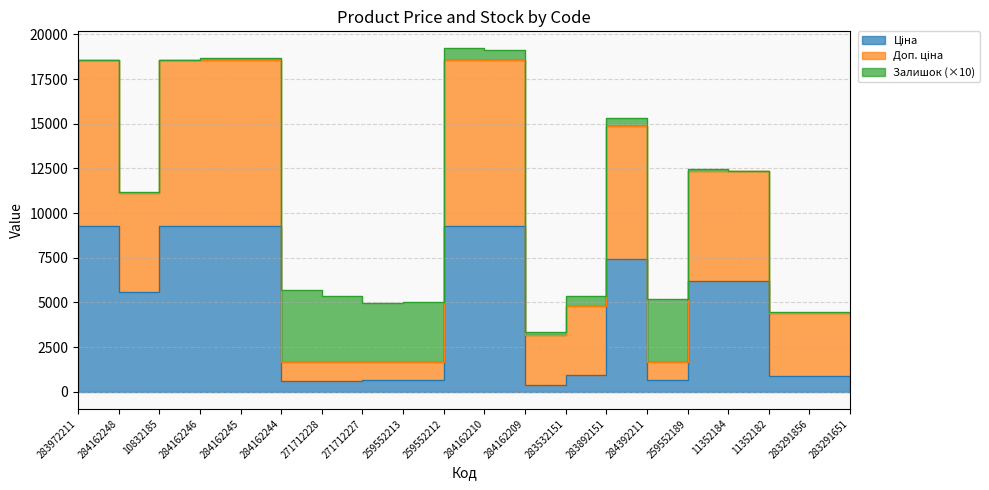

True or false: Ціна and Доп. ціна cross at least once.

False